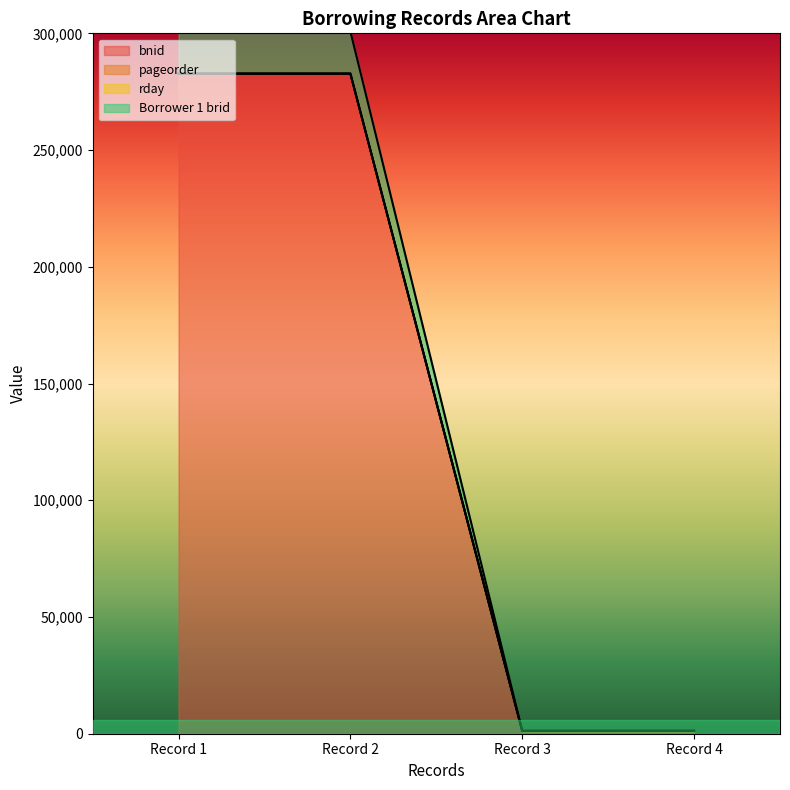

What is the sum of all Borrower 1 brid values?

567802